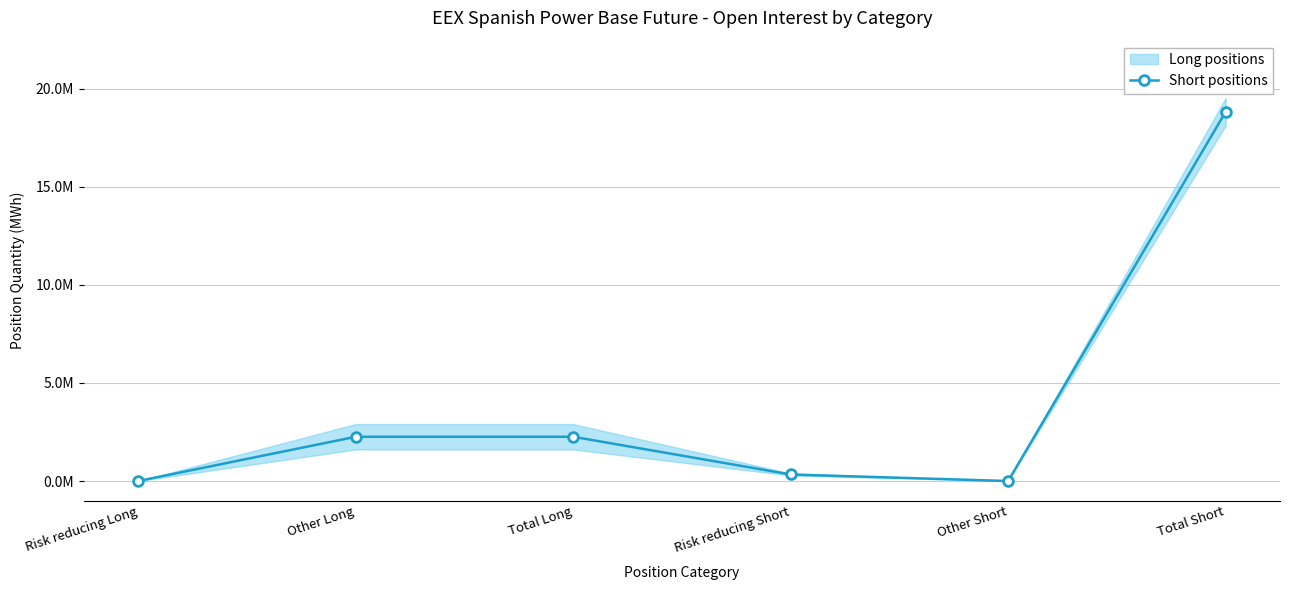

True or false: the data shows 0.0 at Risk reducing Long.

True